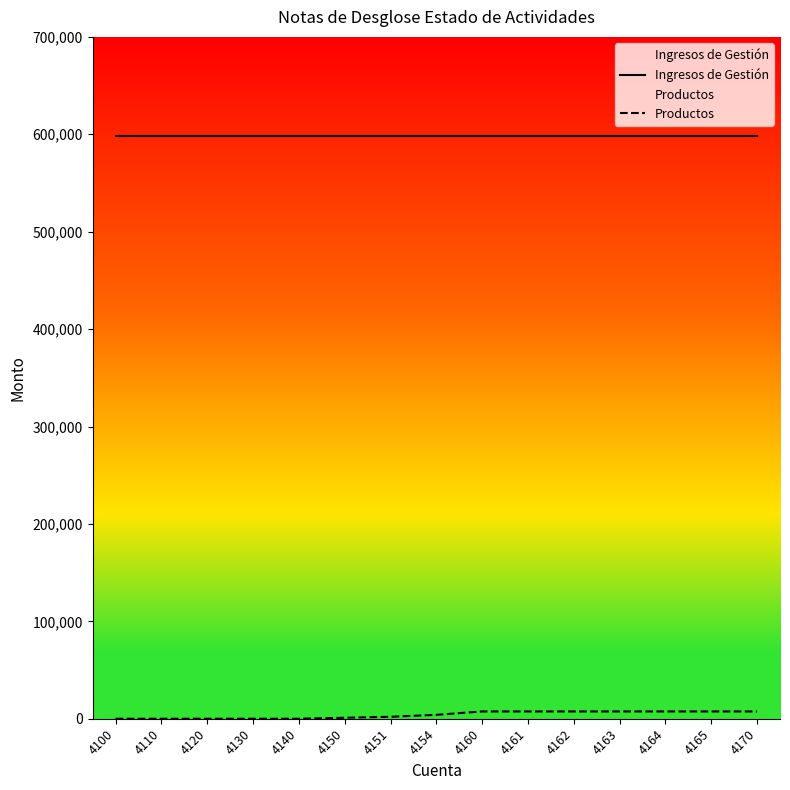

Rank the series at 4162 from highest to lowest value.

Ingresos de Gestión, Productos